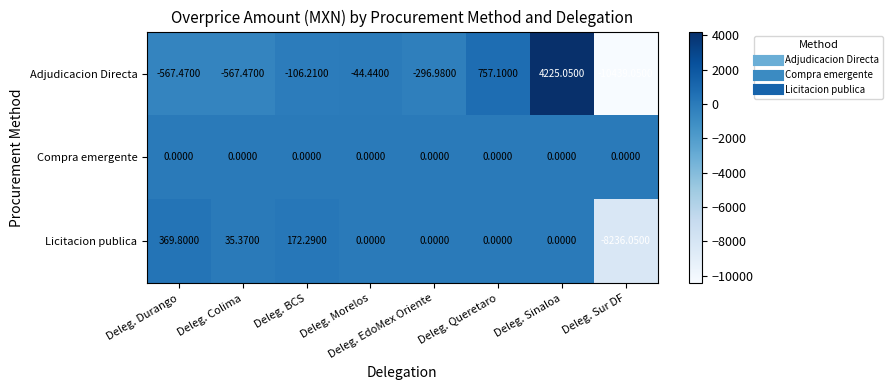

Which label corresponds to the largest value in the chart?

Deleg. Sinaloa